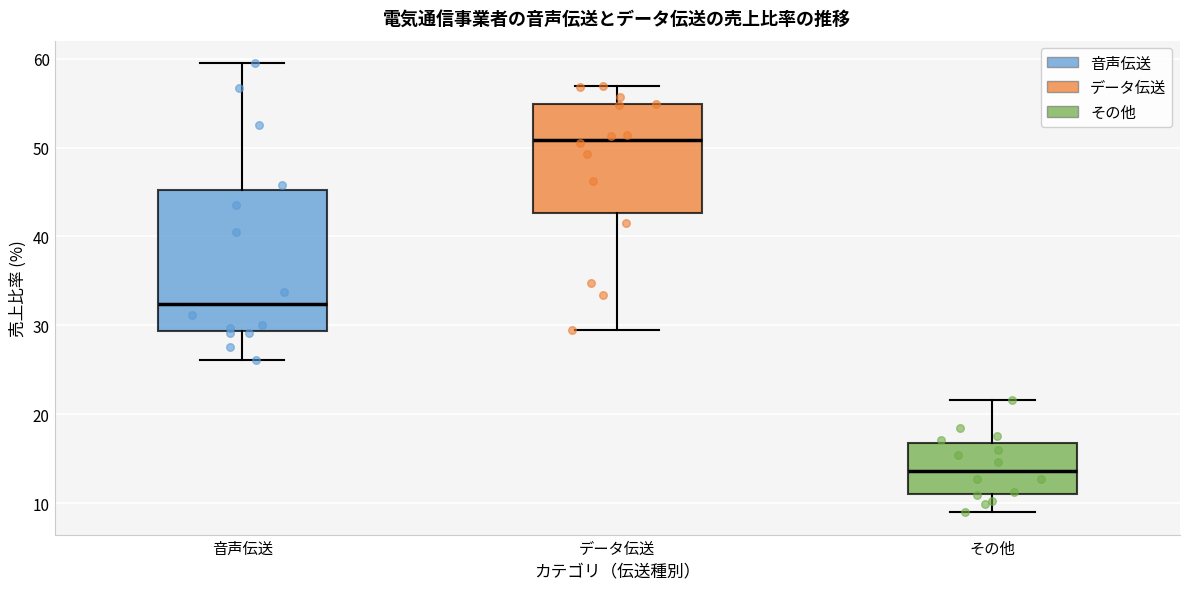

Which box has the lowest median line?

その他